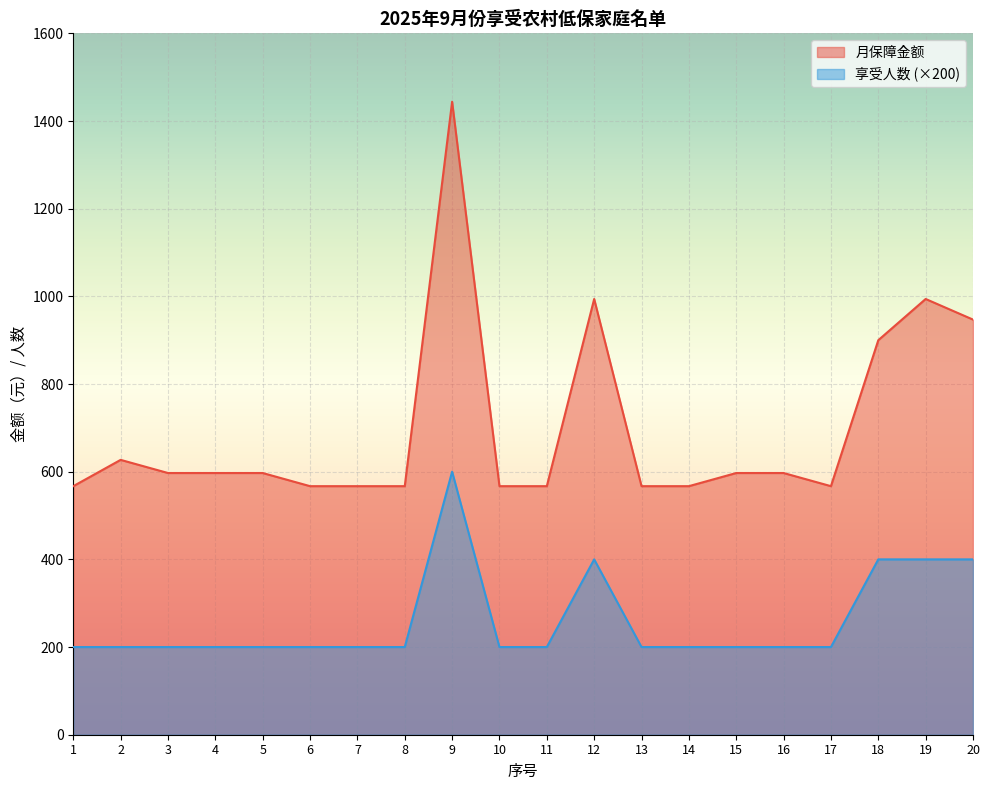

What is the difference between the highest and lowest values at 14?

367